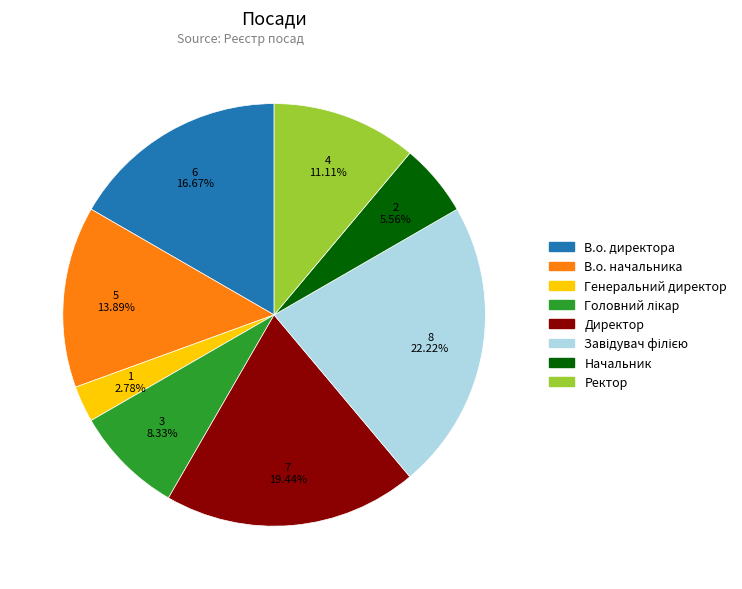

Which slice is the smallest?

Генеральний директор